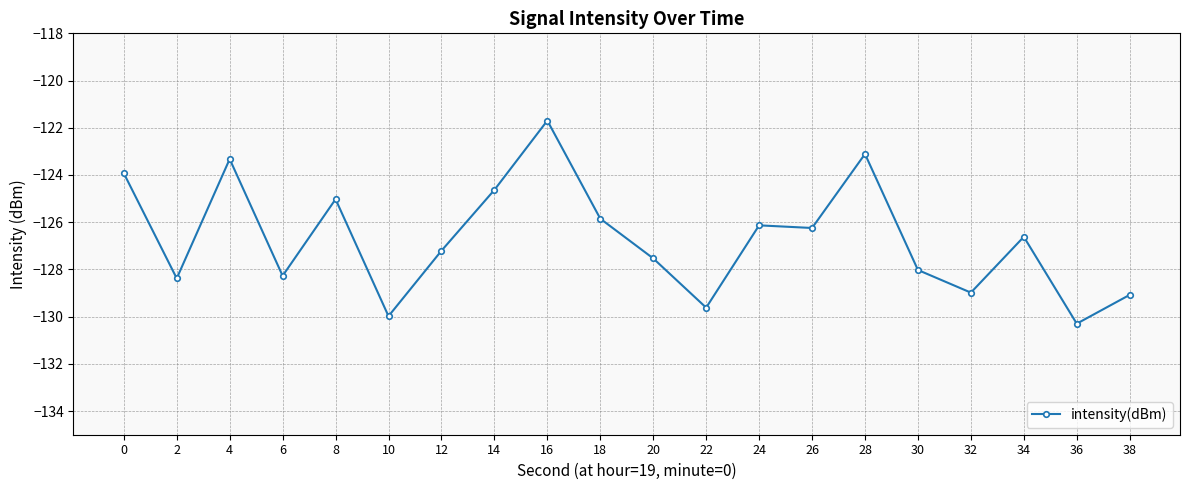

Which has a higher value, 12 or 32?

12